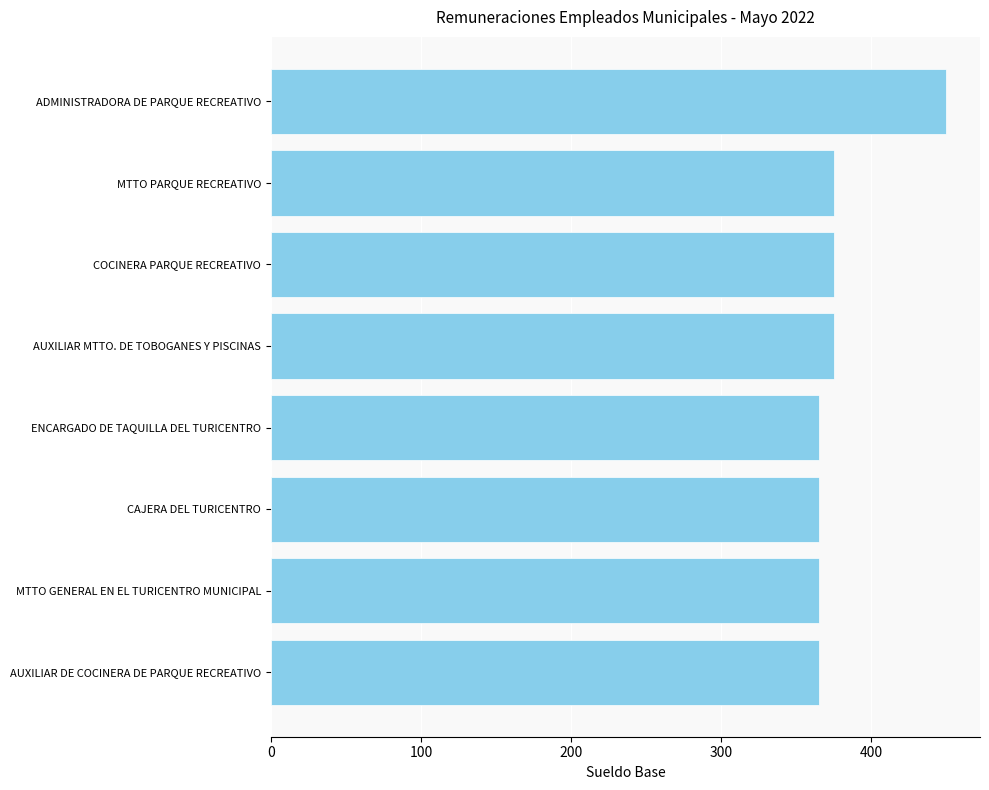

What is the change in value from AUXILIAR DE COCINERA DE PARQUE RECREATIVO to ADMINISTRADORA DE PARQUE RECREATIVO?

+85